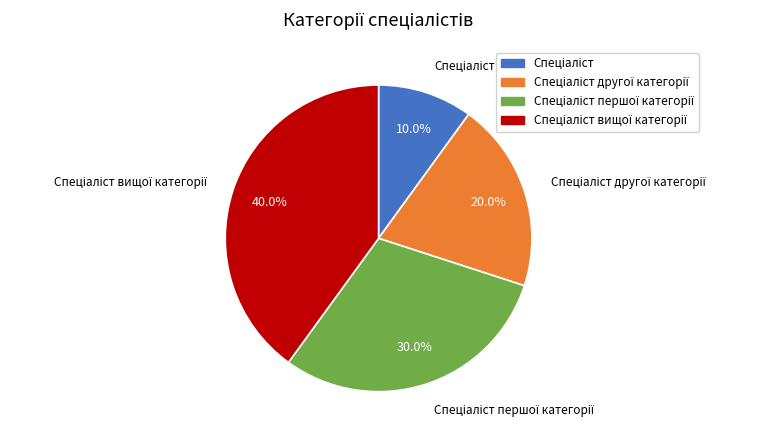

Is there a majority slice in this chart?

No